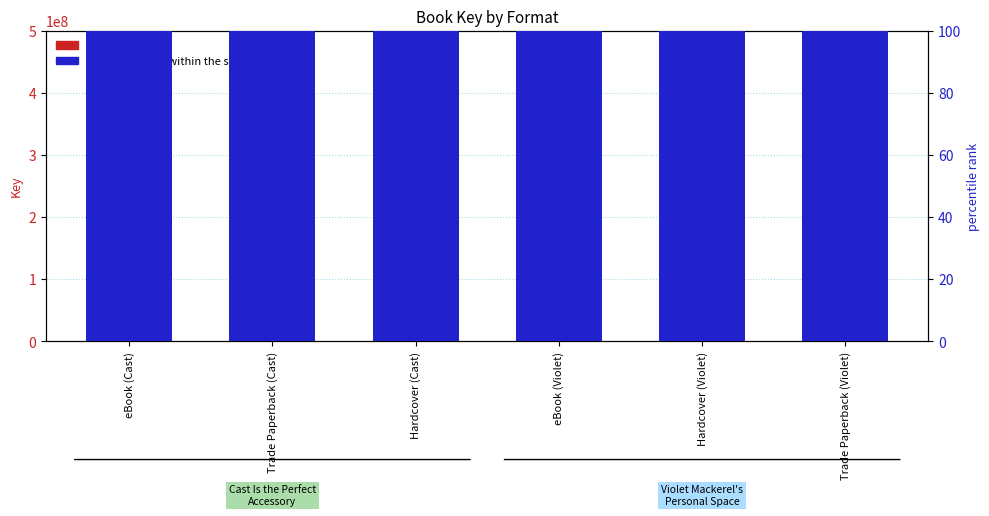

At Hardcover (Violet), list the series in order from smallest to largest.

percentile rank within the sample, Key